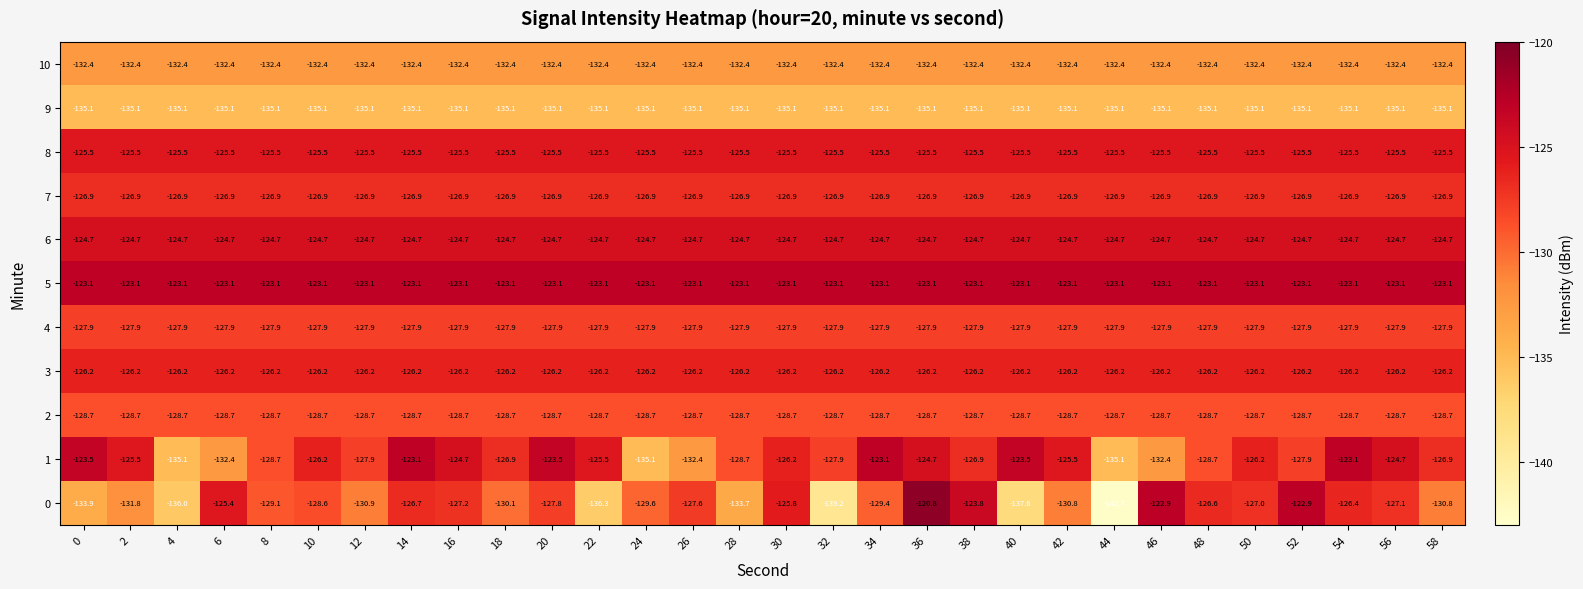

The 5 series shows -213.9 at 8. True or false?

False